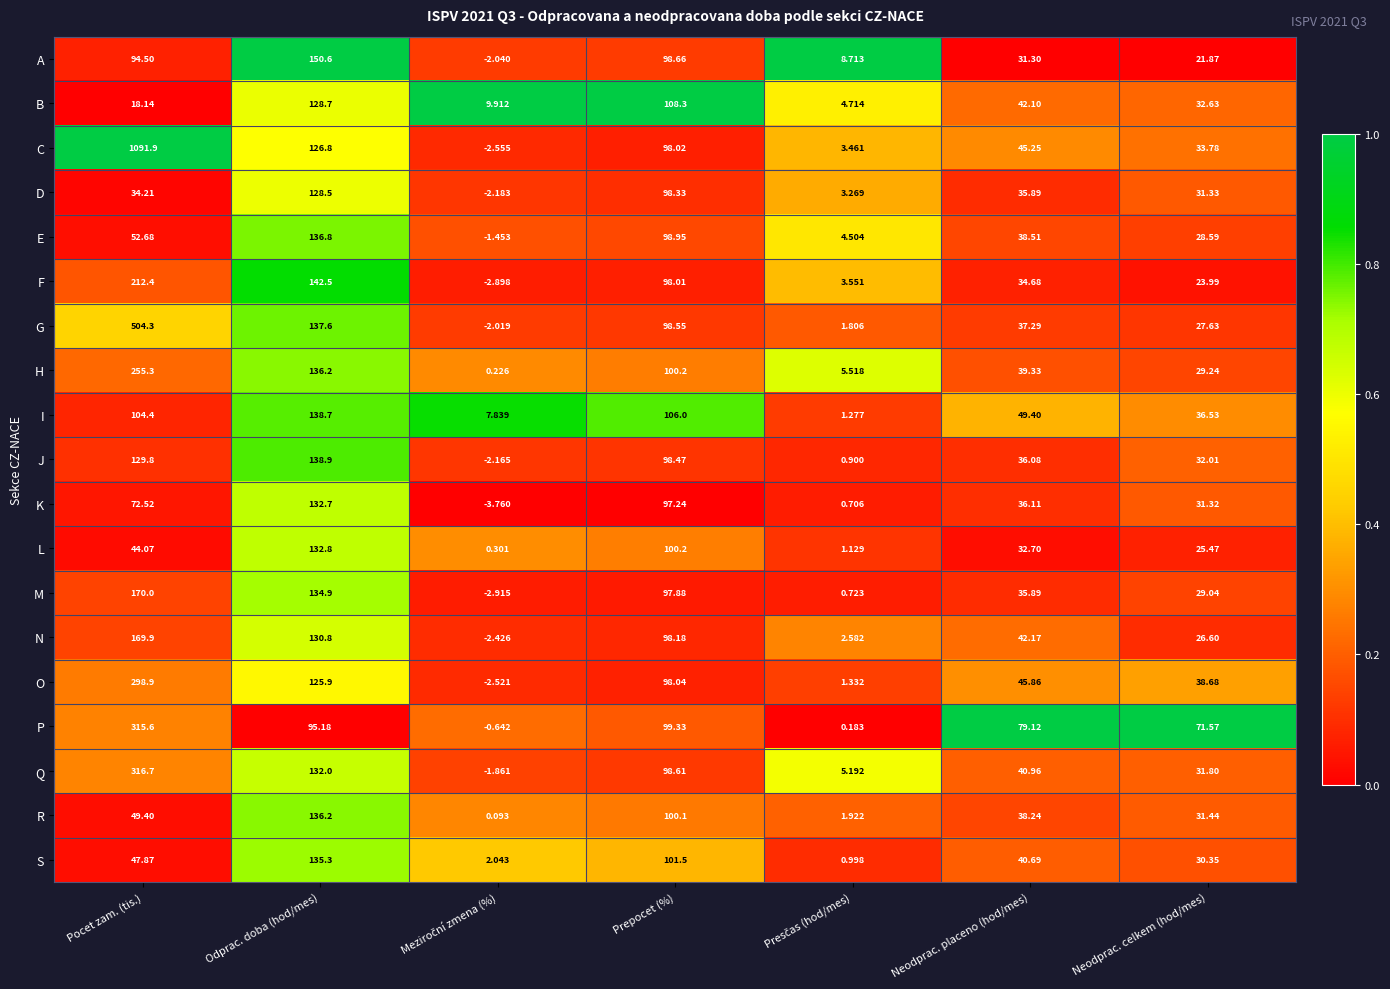

At which label is I closest to 69?

Neodprac. placeno (hod/mes)